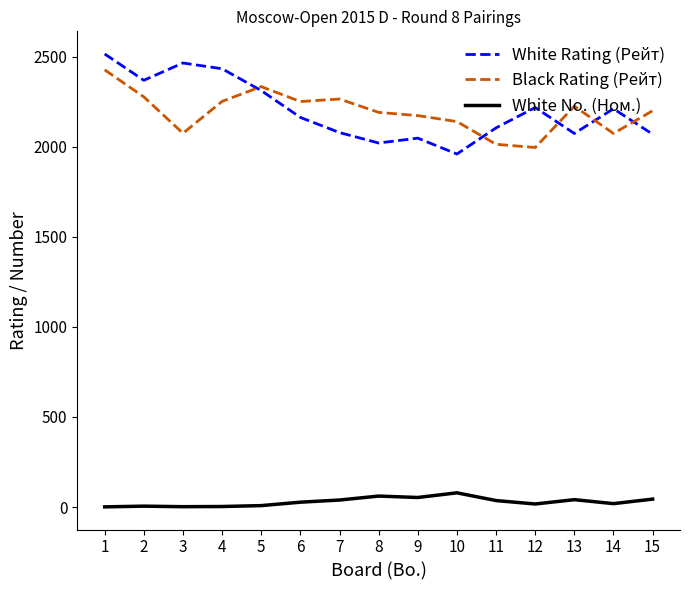

The value of White Rating (Рейт) at 5 is 2311. True or false?

True